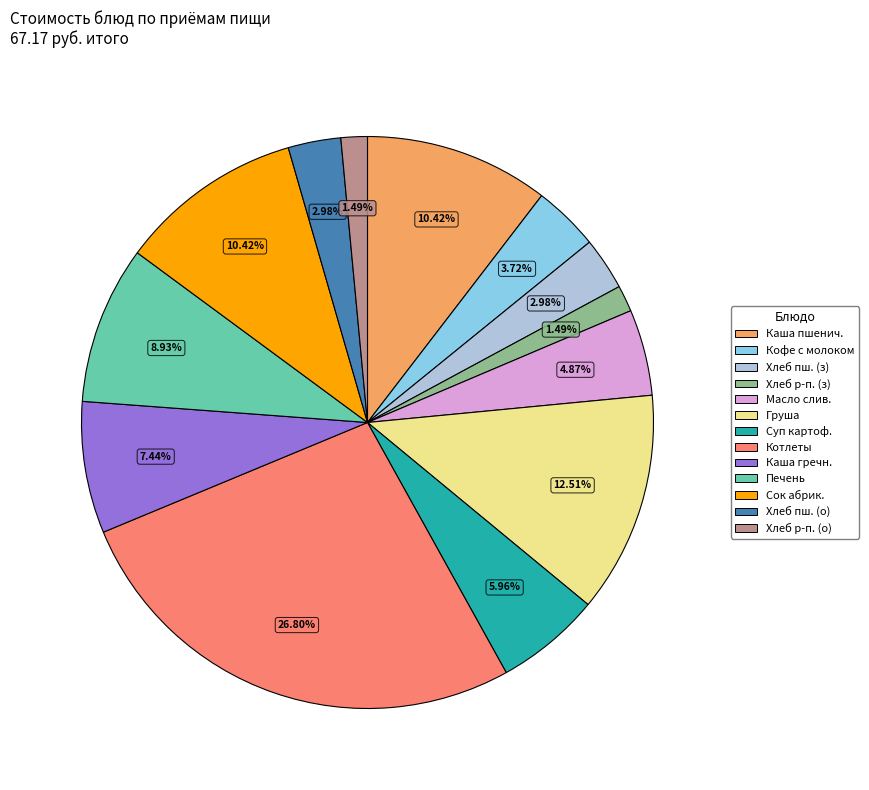

Is there any slice that represents more than half of the pie?

No